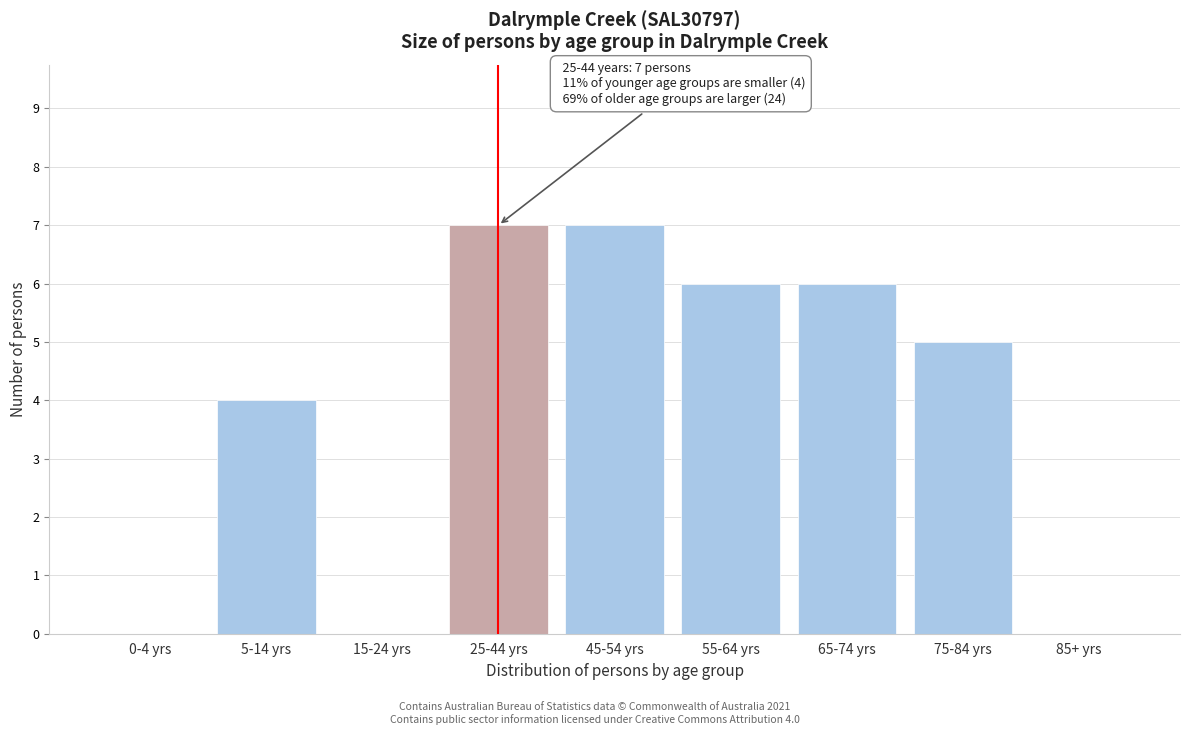

Reading right to left, list all the values displayed in this chart.

85+ yrs=0	75-84 yrs=5	65-74 yrs=6	55-64 yrs=6	45-54 yrs=7	25-44 yrs=7	15-24 yrs=0	5-14 yrs=4	0-4 yrs=0